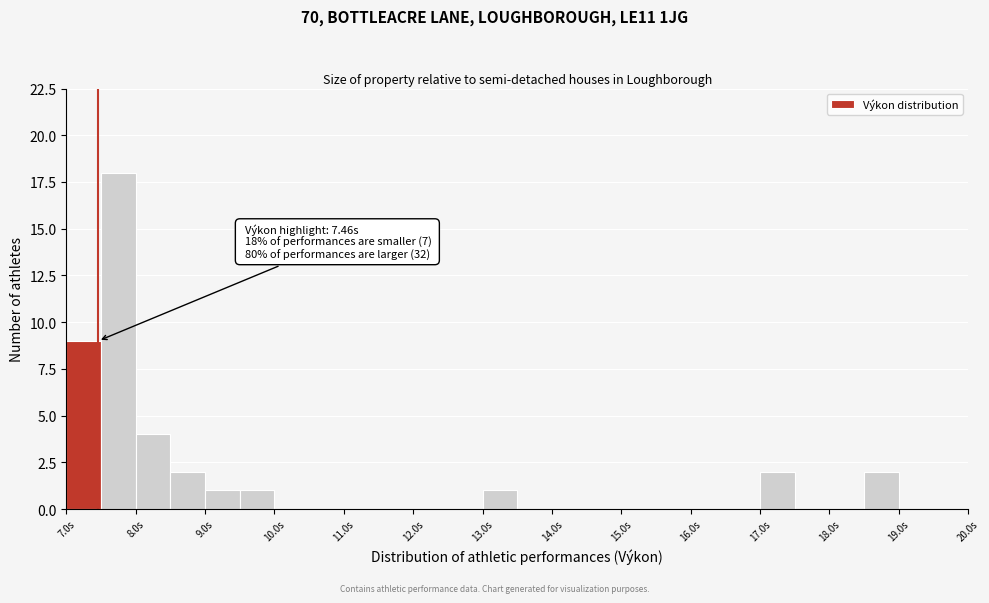

Which range on the x-axis has the tallest bar?

7.5 to 8.0